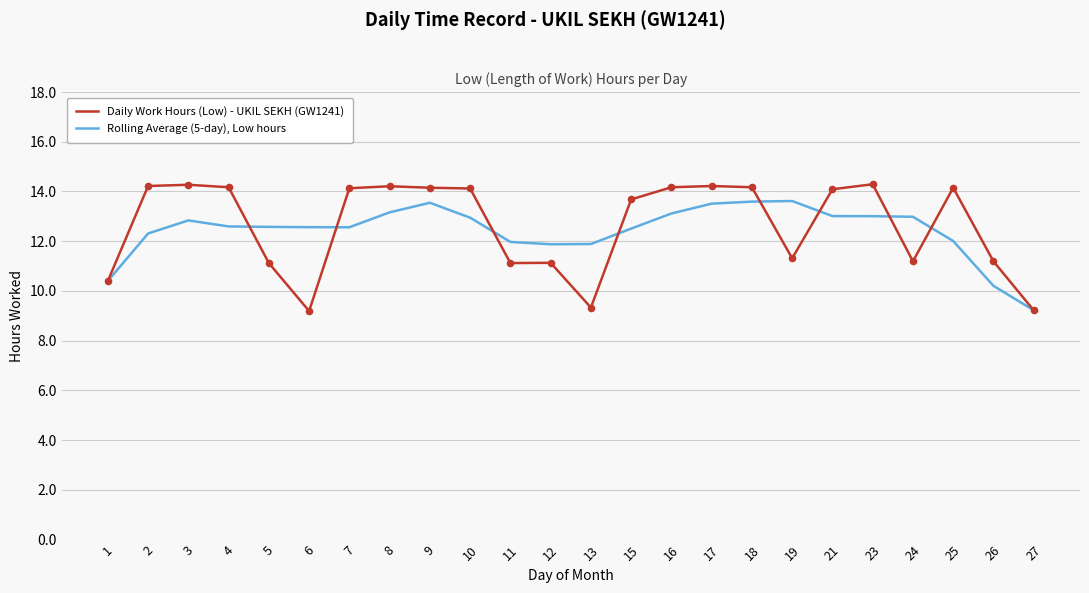

At how many categories does at least one series exceed 9?

24